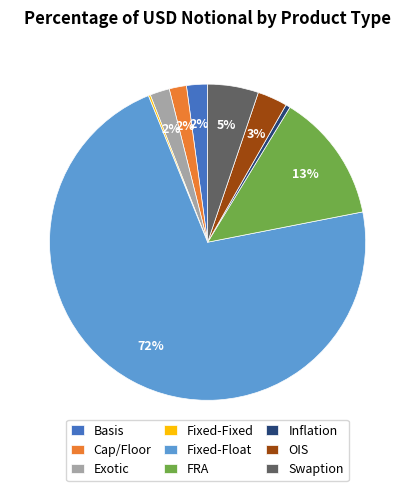

What is the largest slice in the pie chart?

Fixed-Float